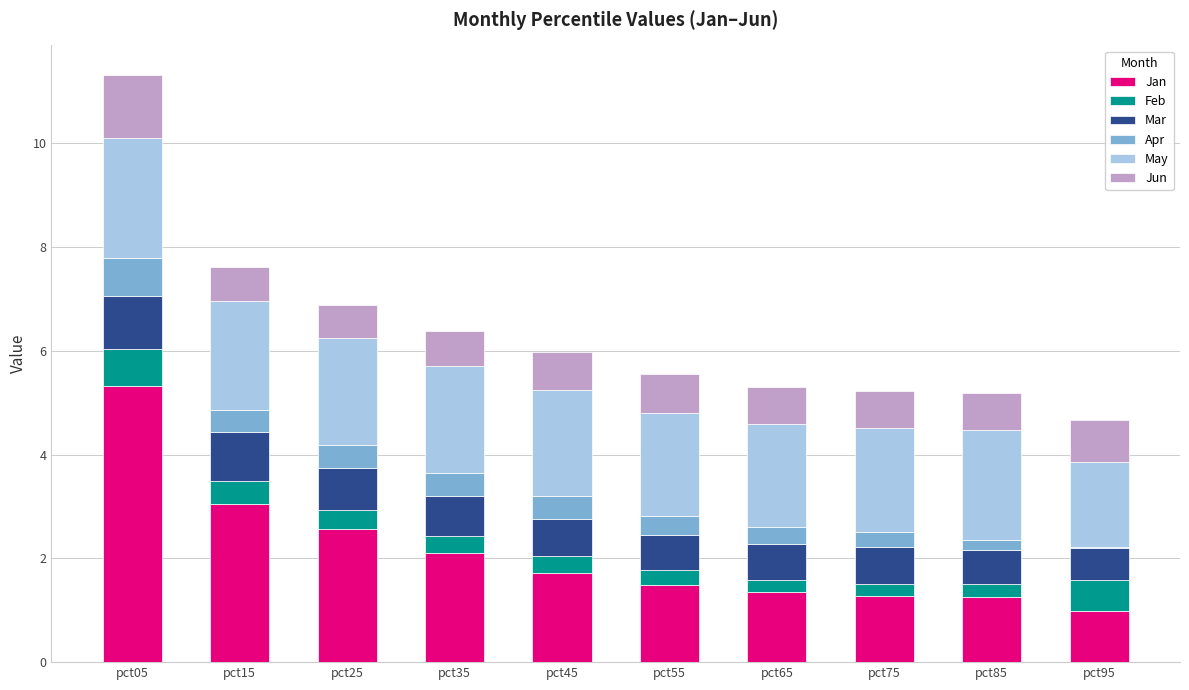

What is the maximum value for Jan?

5.3